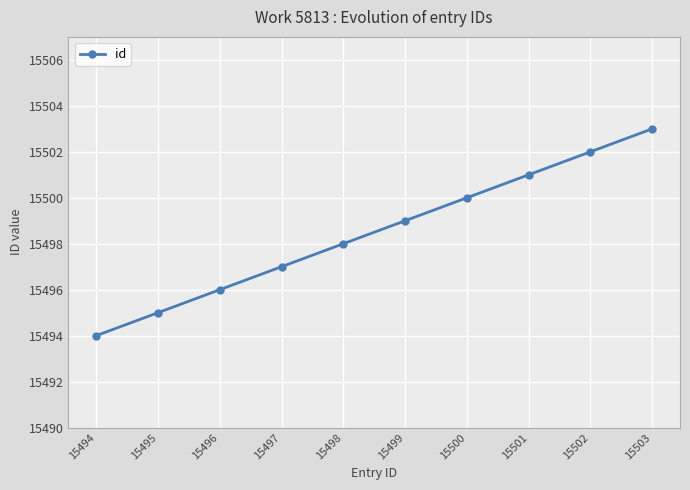

List the labels in order of value, largest first.

15503, 15502, 15501, 15500, 15499, 15498, 15497, 15496, 15495, 15494